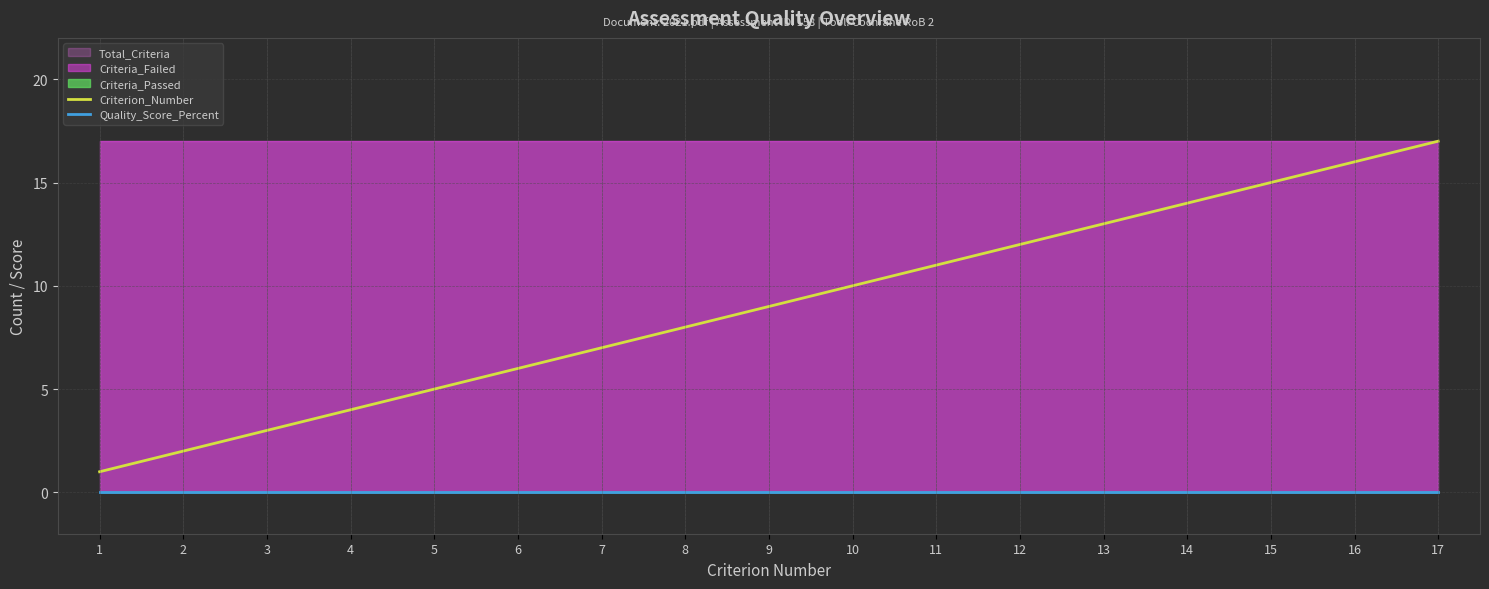

What is the highest value of the Criterion_Number series?

17